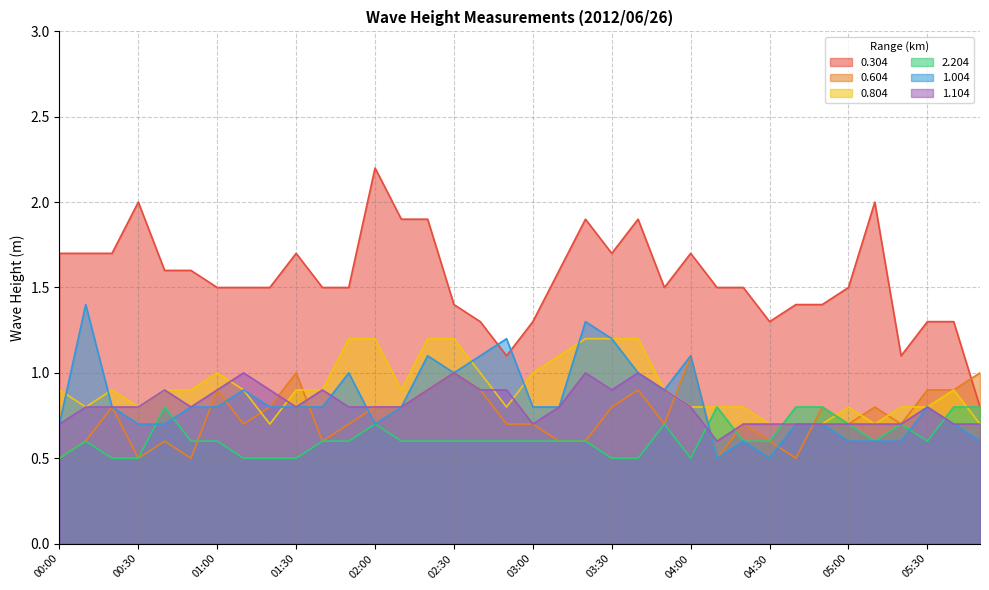

Where is the first local maximum for 0.604?

00:20